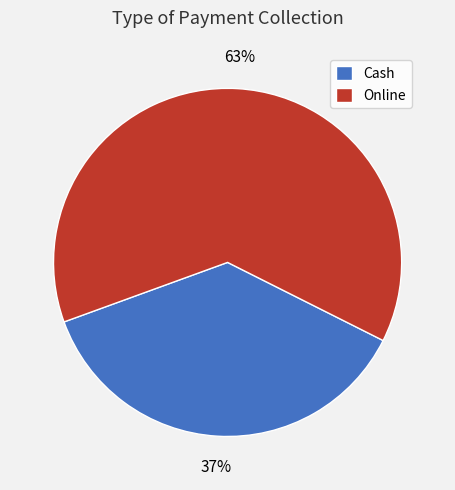

Which category accounts for the majority?

Online